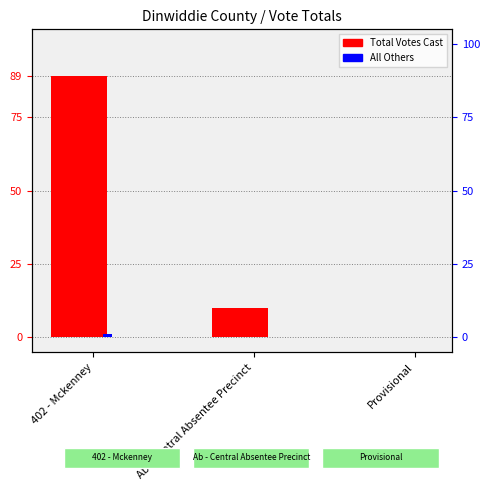

What position from the left is Ab - Central Absentee Precinct?

2